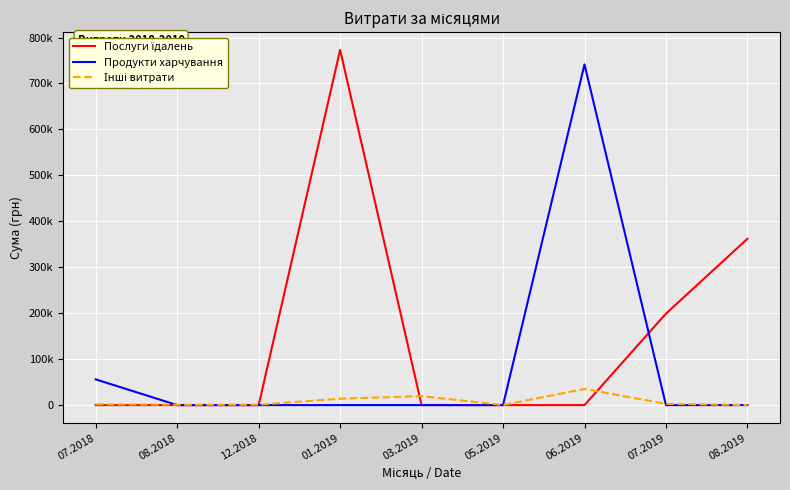

True or false: Послуги їдалень has a value of -376587.0 at 12.2018.

False